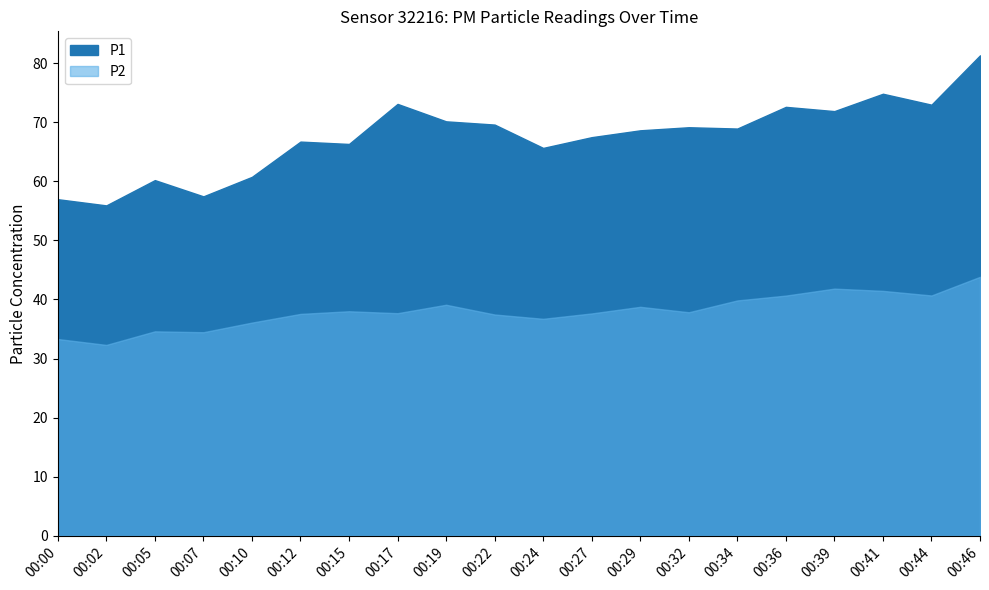

True or false: P1 and P2 cross at least once.

False